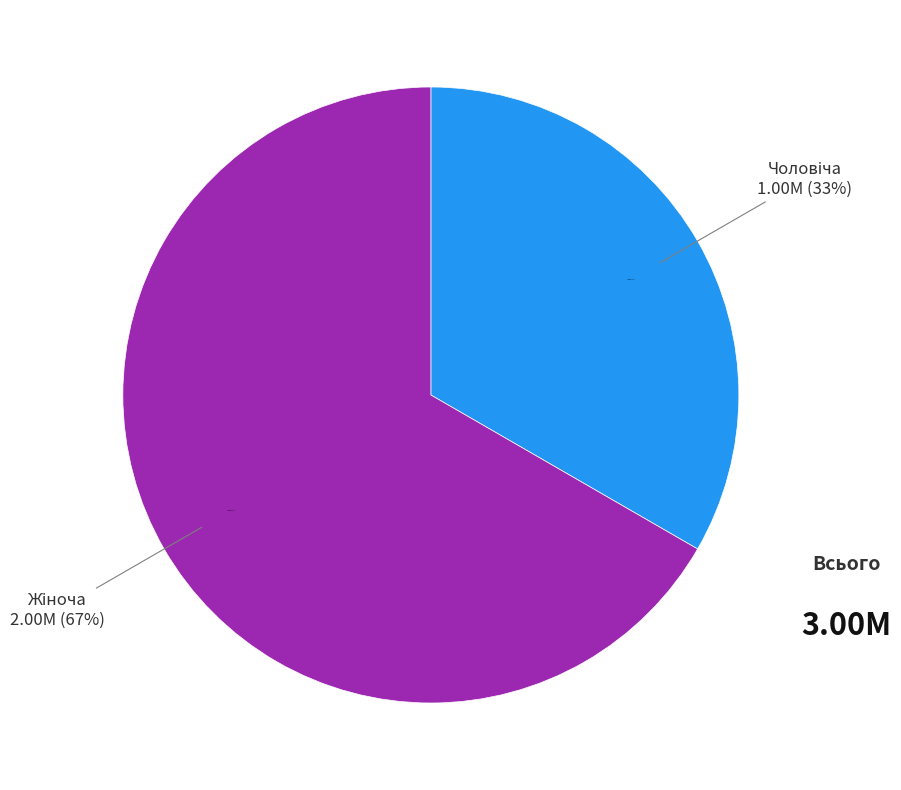

Which category accounts for the majority?

Жіноча